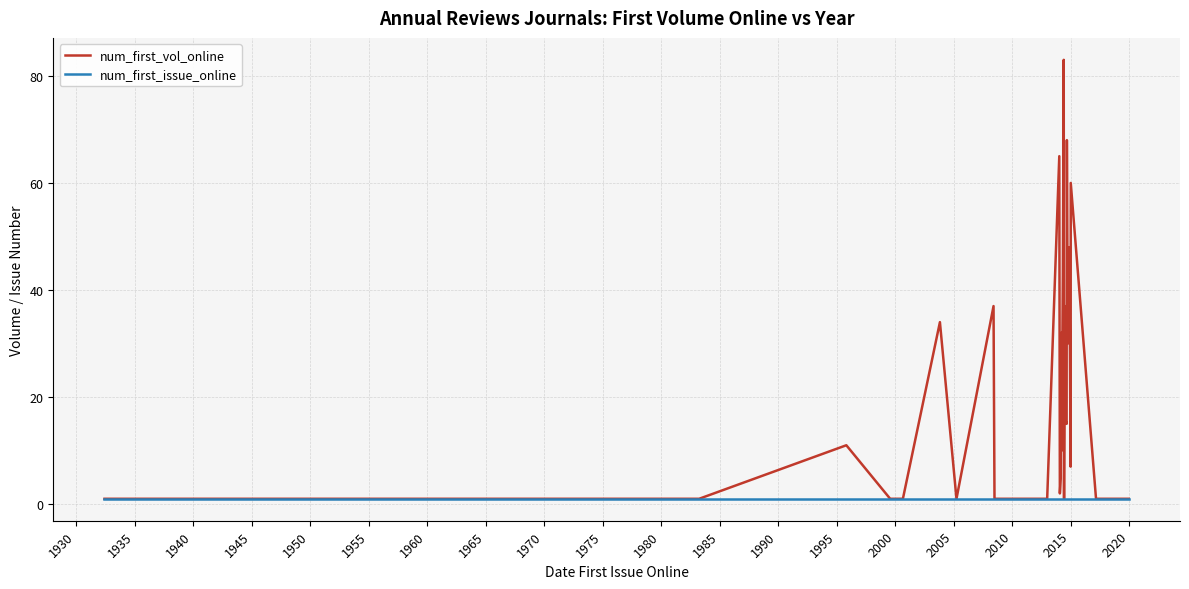

Count the number of categories in the chart.

40